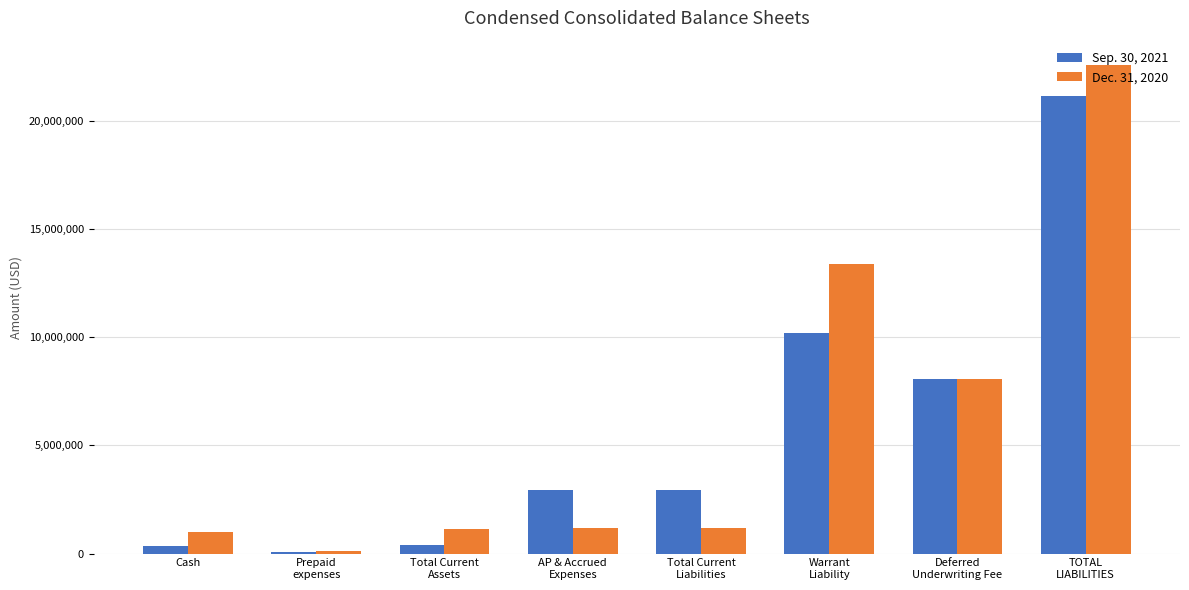

What is the spread (max minus min) of values at Warrant
Liability?

3189500